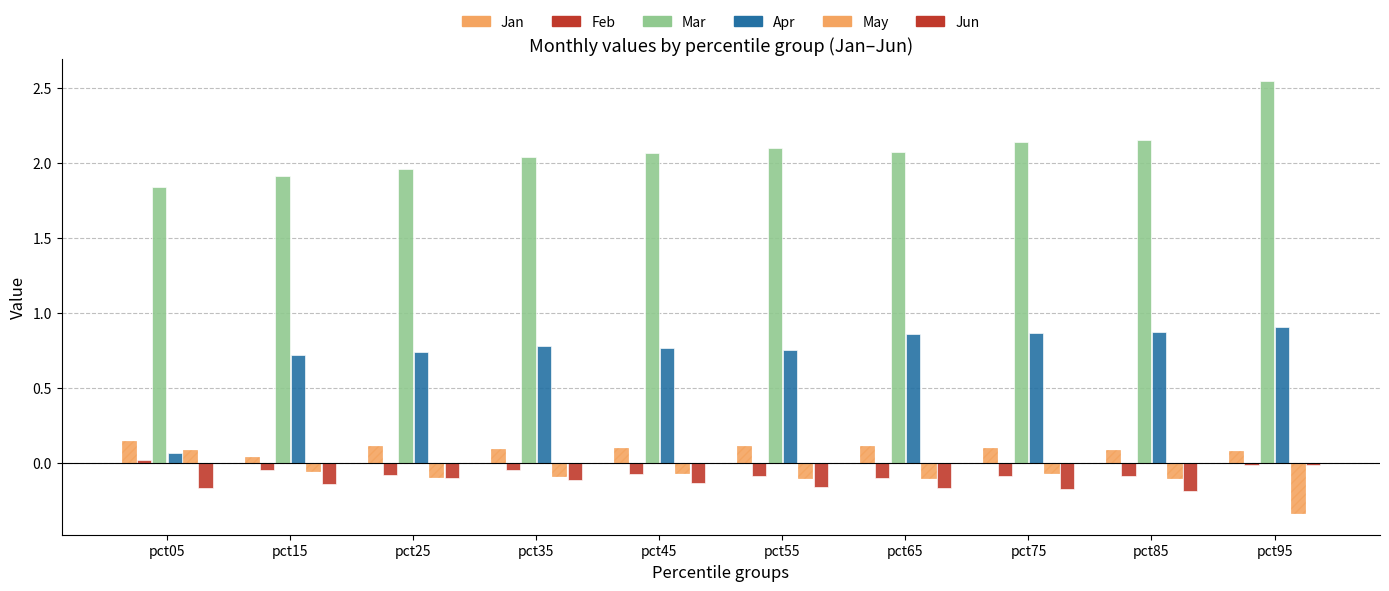

How many groups of bars are there?

10